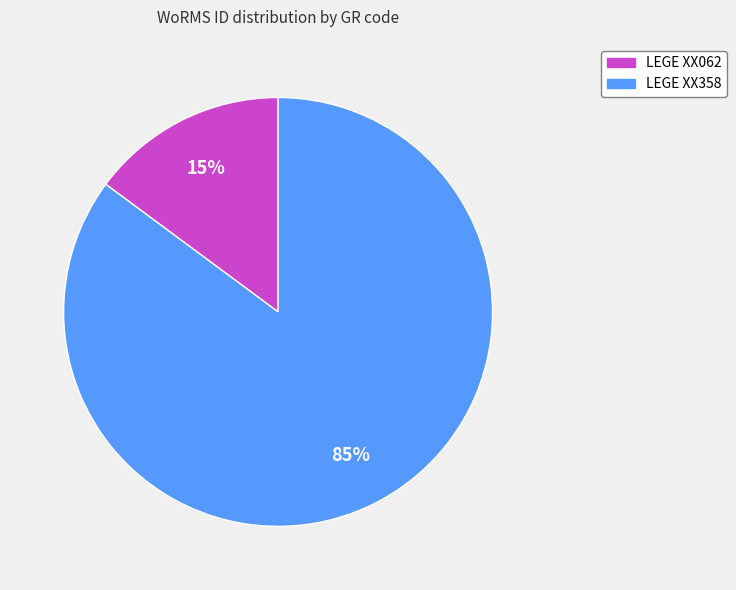

Approximately how many times larger is the value at LEGE XX062 compared to LEGE XX358?

0.2